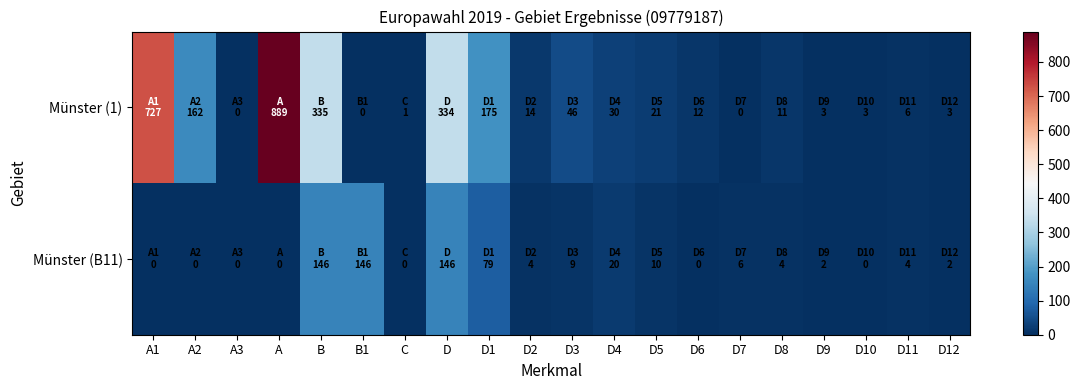

Reading left to right, extract all data points from this chart.

Münster (1): A1=727	A2=162	A3=0	A=889	B=335	B1=0	C=1	D=334	D1=175	D2=14	D3=46	D4=30	D5=21	D6=12	D7=0	D8=11	D9=3	D10=3	D11=6	D12=3
Münster (B11): A1=0	A2=0	A3=0	A=0	B=146	B1=146	C=0	D=146	D1=79	D2=4	D3=9	D4=20	D5=10	D6=0	D7=6	D8=4	D9=2	D10=0	D11=4	D12=2